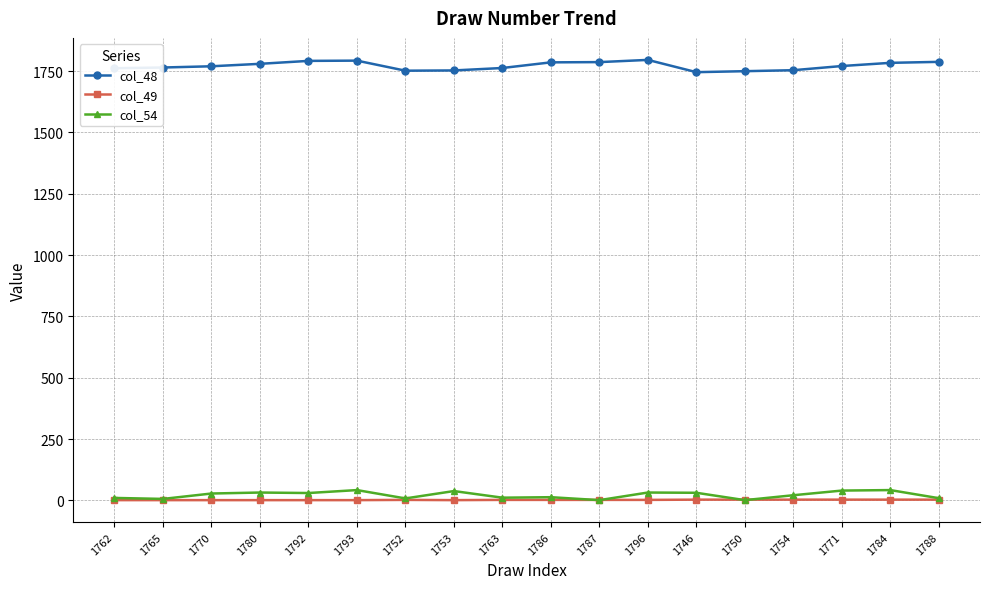

True or false: col_48 and col_54 cross at least once.

False